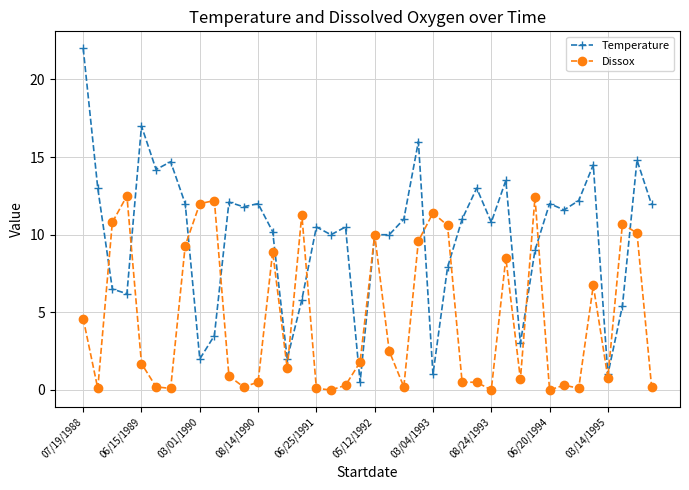

Which series has the largest total across all categories?

Temperature